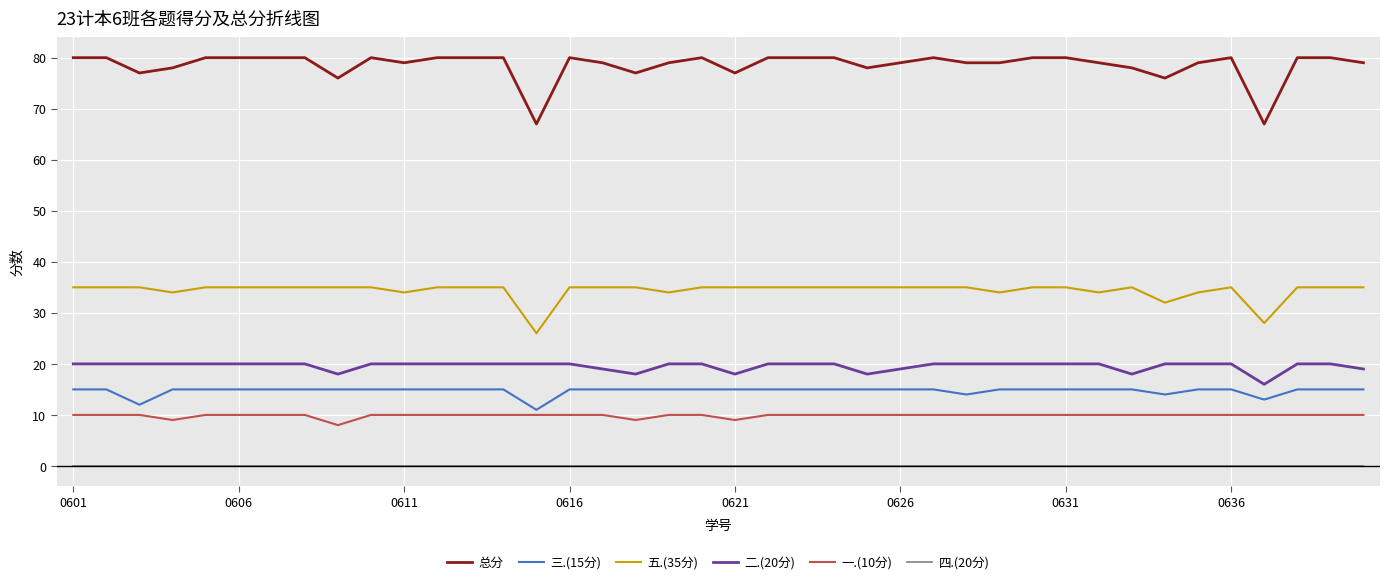

Which series has the largest total across all categories?

总分